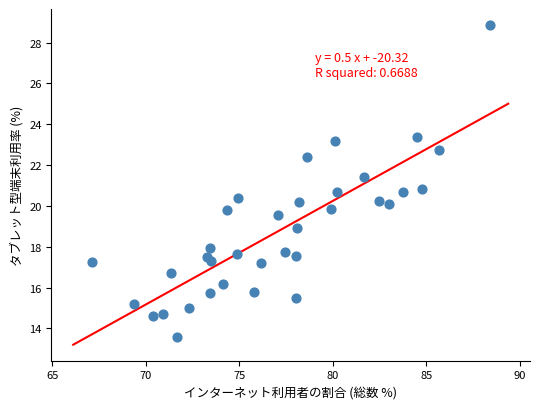

What is the range of Y values (max minus min)?

15.3